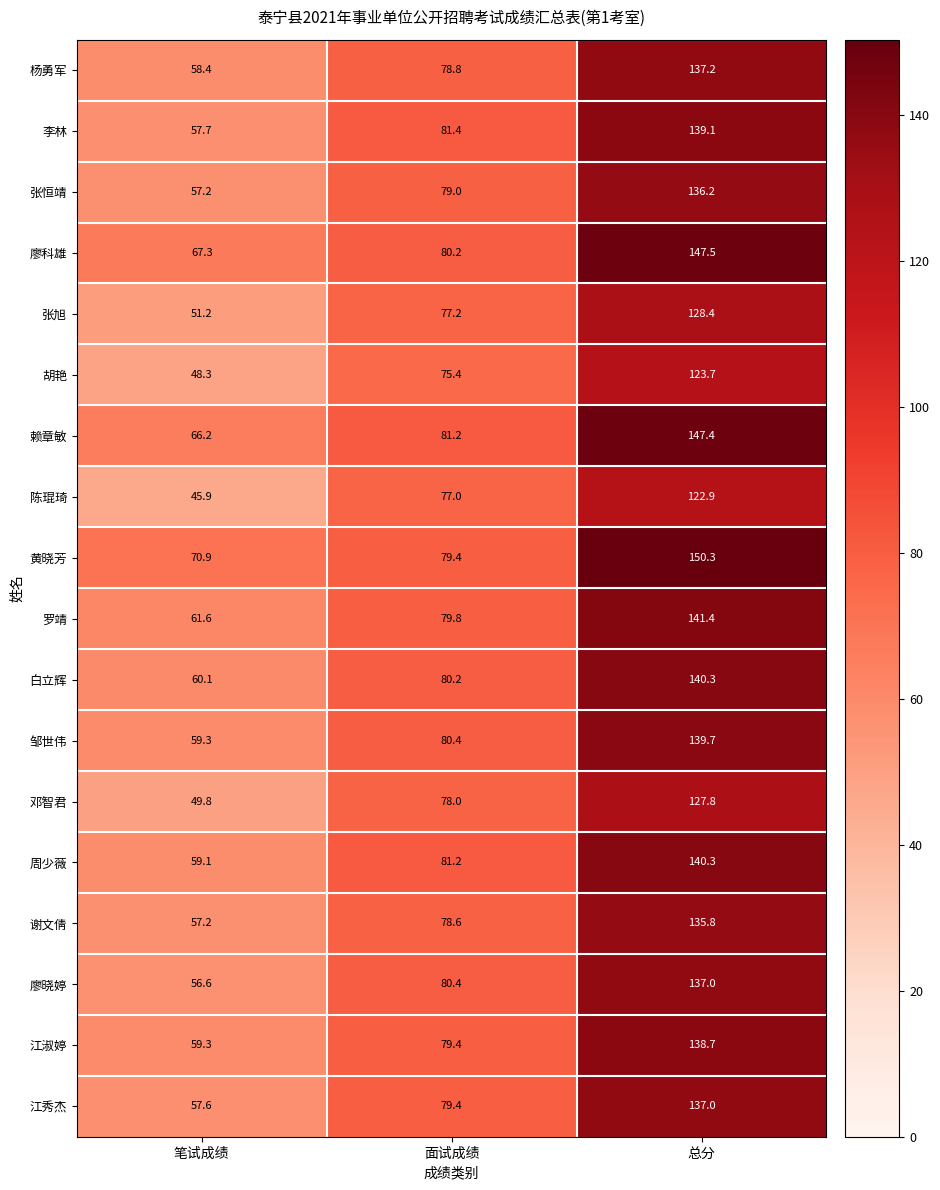

Is it true that 邹世伟 equals 80.4 at 面试成绩?

True